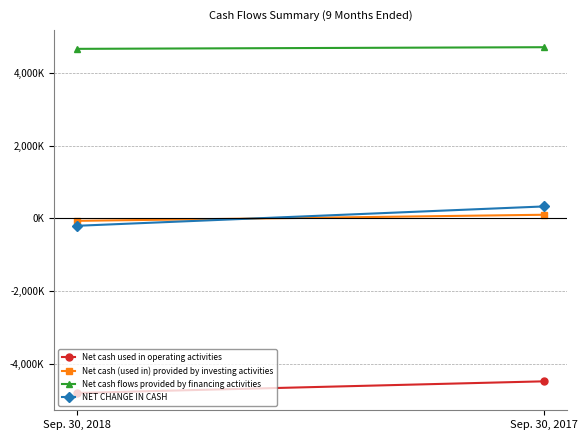

What are all the series names shown in the legend?

Net cash used in operating activities, Net cash (used in) provided by investing activities, Net cash flows provided by financing activities, NET CHANGE IN CASH